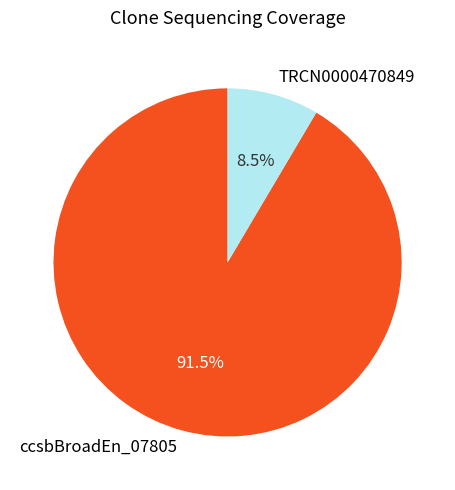

What is the smallest slice in the pie chart?

TRCN0000470849